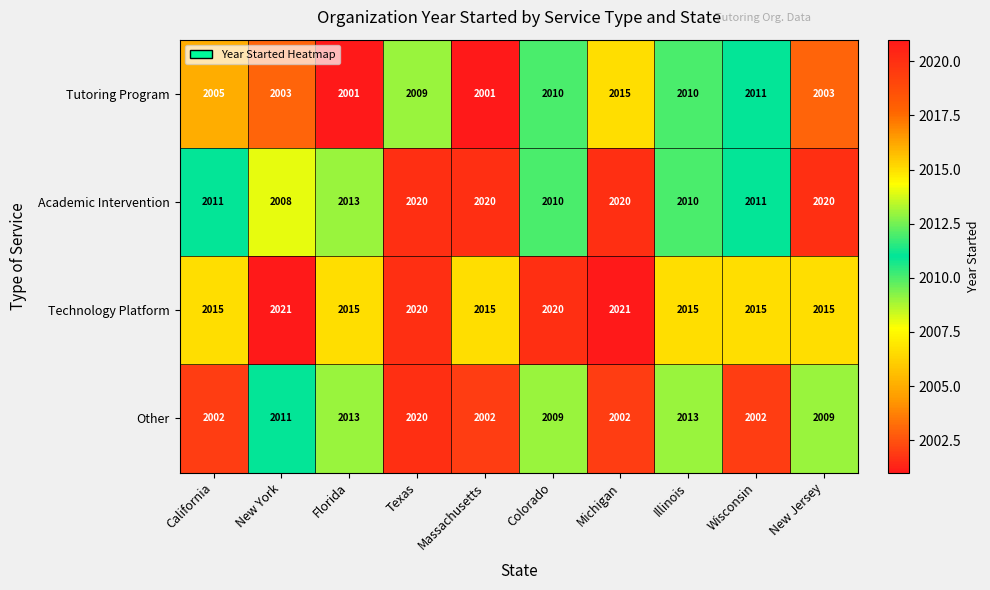

At which label is Other closest to 2011?

New York